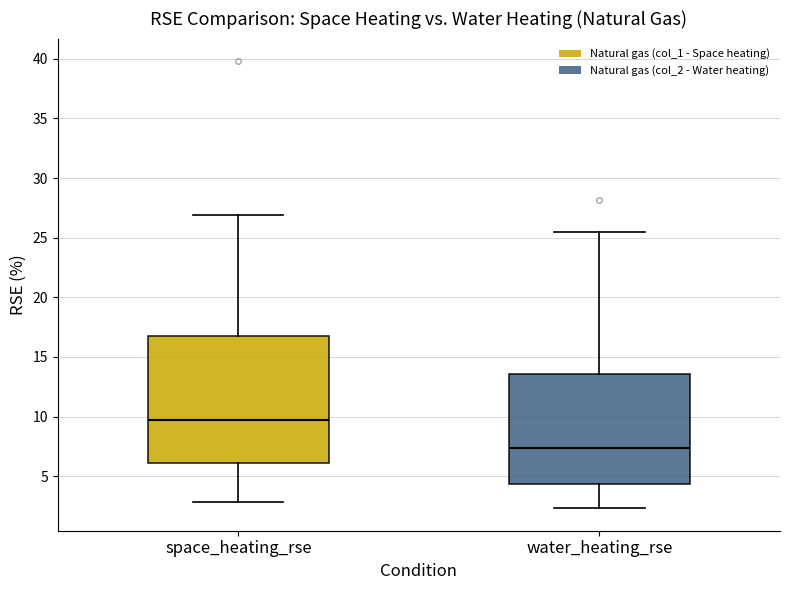

Where is the lower edge of the box for water_heating_rse on the y-axis? The values are not printed on the chart, so give them approximately, as read against the axis.

4.5